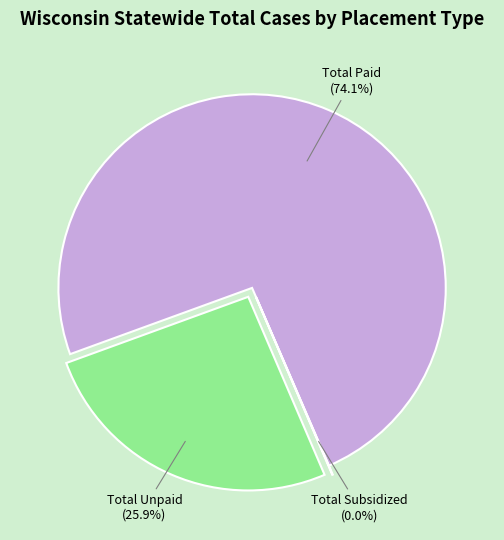

To the nearest percent, what is the average slice percentage?

33%